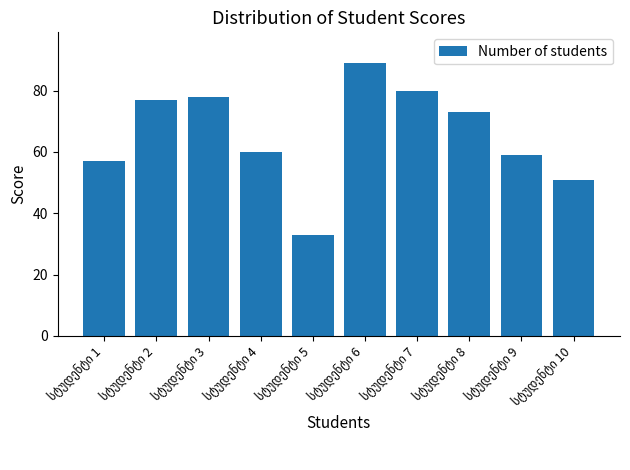

What is the value of the 7th bar from the left?

80